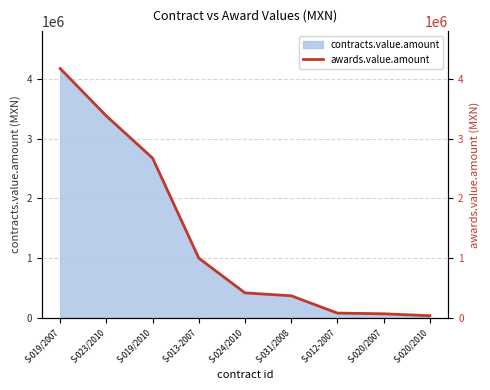

At which label is the value closest to 2105810?

S-019/2010